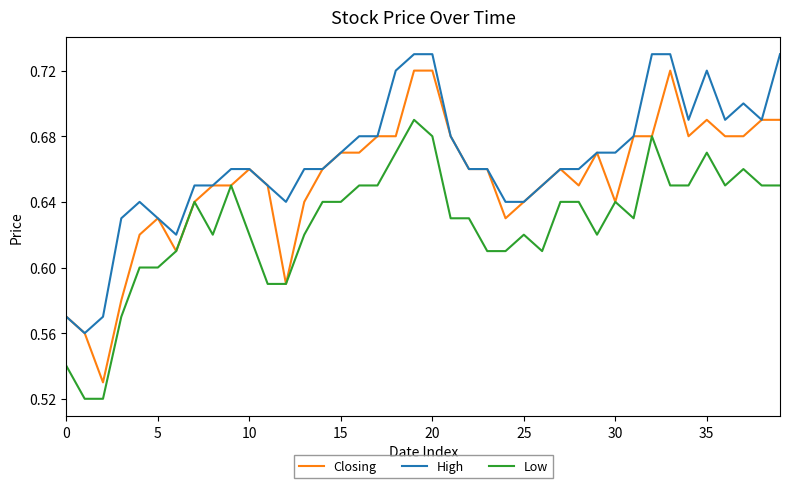

Which series has the largest total across all categories?

High